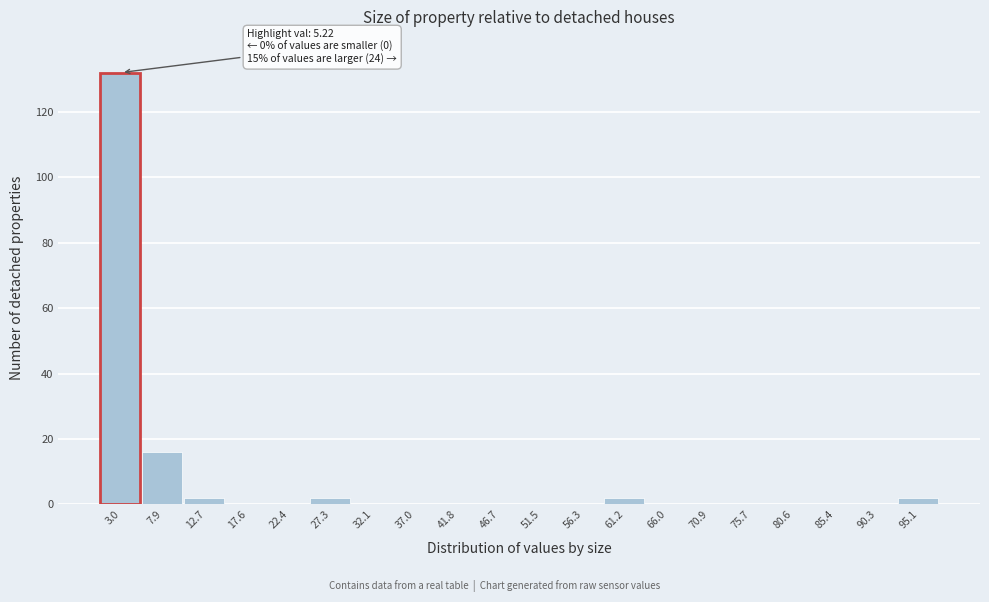

Reading left to right, list all the values displayed in this chart.

3.0=132	7.9=16	12.7=2	17.6=0	22.4=0	27.3=2	32.1=0	37.0=0	41.8=0	46.7=0	51.5=0	56.3=0	61.2=2	66.0=0	70.9=0	75.7=0	80.6=0	85.4=0	90.3=0	95.1=2